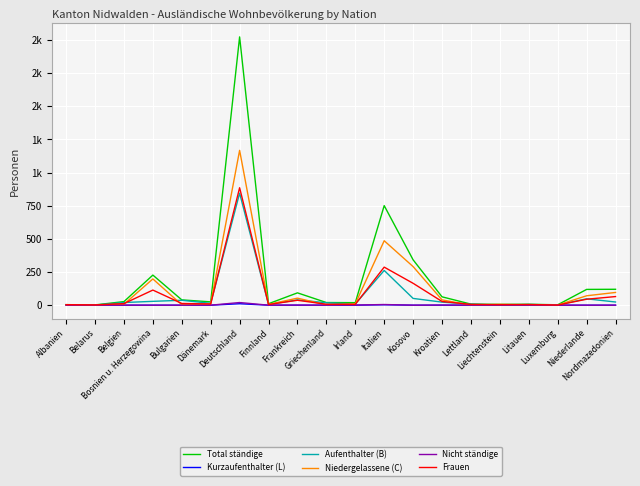

Does the chart have visible grid lines?

Yes